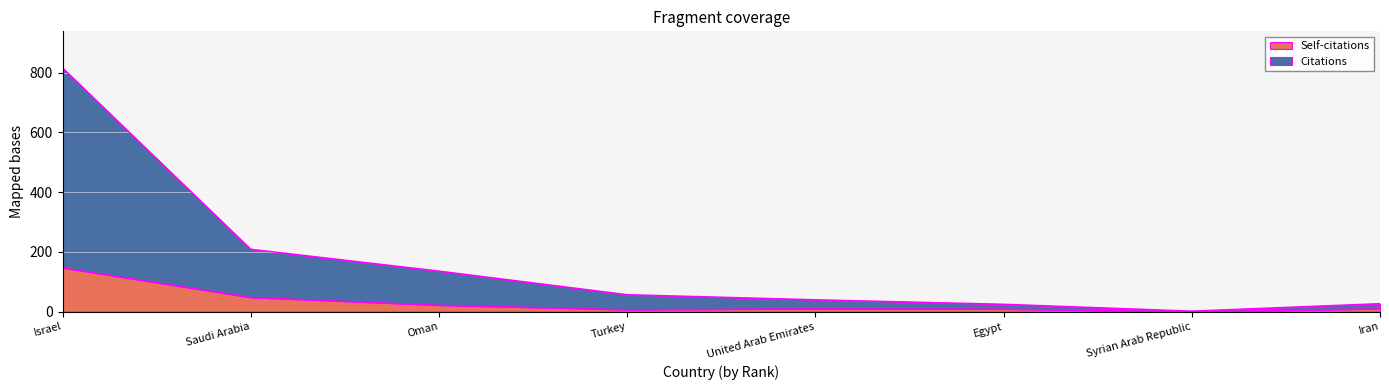

What is the difference between the maximum and minimum values in the Self-citations series?

147